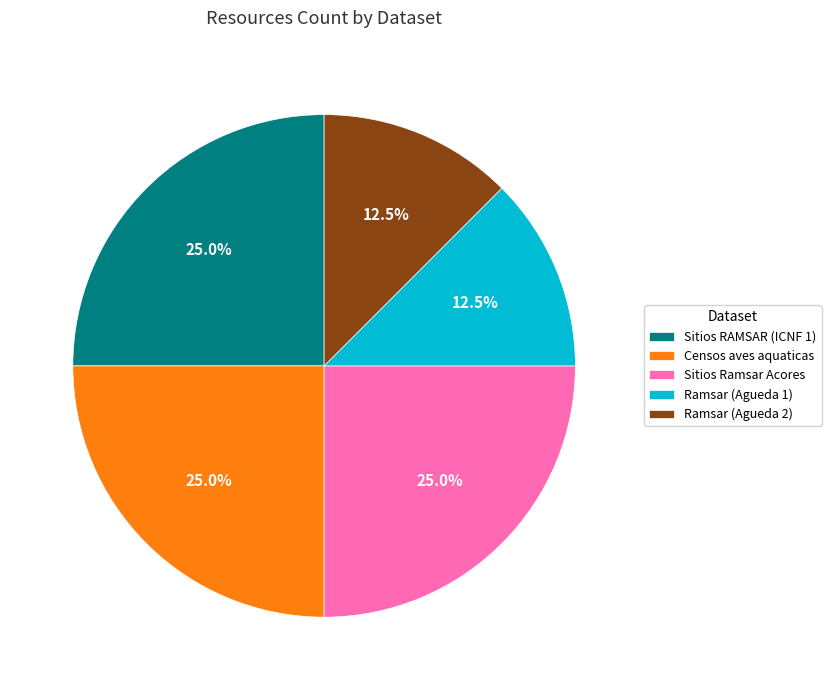

Is there any slice that represents more than half of the pie?

No